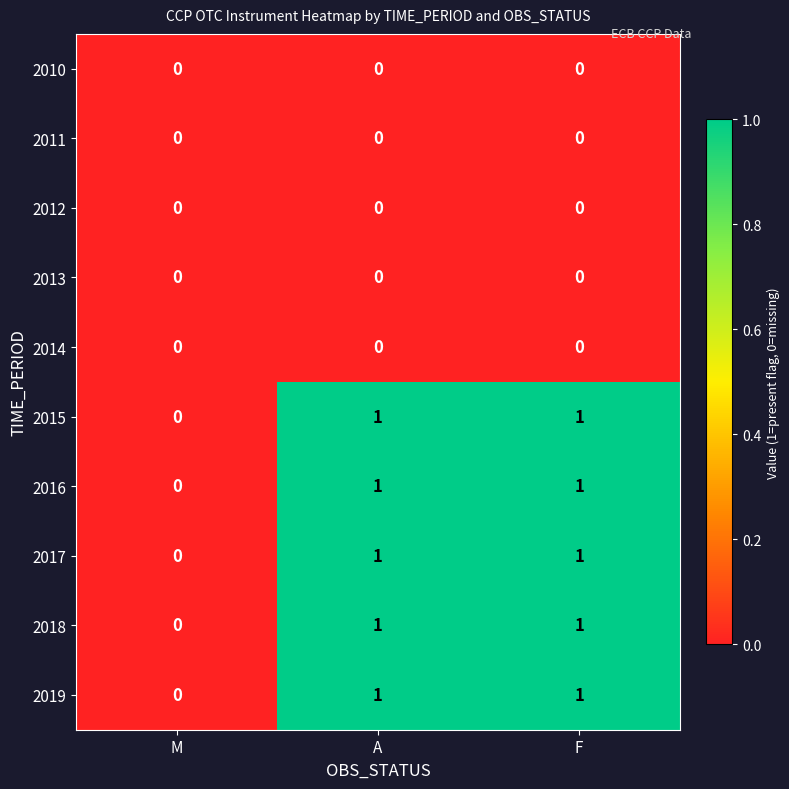

What is the total value across all series at F?

5